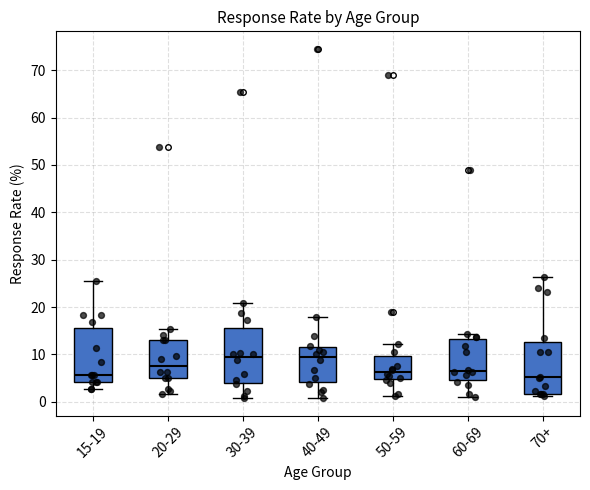

Reading left to right, transcribe this box plot: for each box, give where its median line is, the range the box spans, and where its two whiskers end, as read against the y-axis. The values are not printed on the chart, so give them approximately, as read against the axis.

15-19: median 6, box 4 to 16, whiskers 3 to 25
20-29: median 8, box 5 to 13, whiskers 2 to 15
30-39: median 9, box 4 to 16, whiskers 1 to 21
40-49: median 9, box 4 to 12, whiskers 1 to 18
50-59: median 6, box 5 to 10, whiskers 1 to 12
60-69: median 7, box 5 to 13, whiskers 1 to 14
70+: median 5, box 2 to 13, whiskers 1 to 26